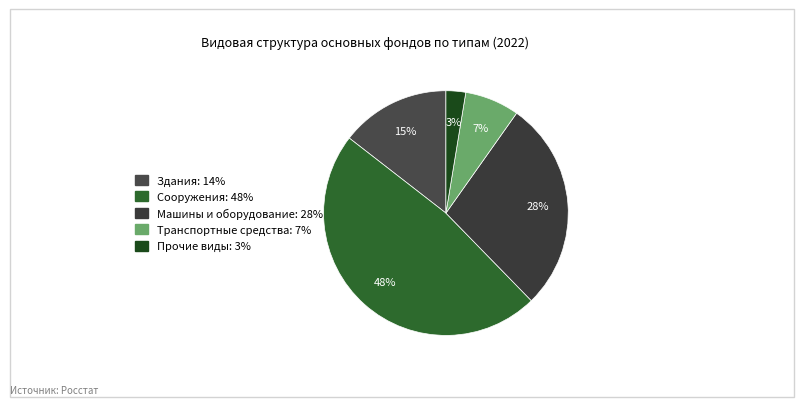

Count the number of slices in the pie.

5